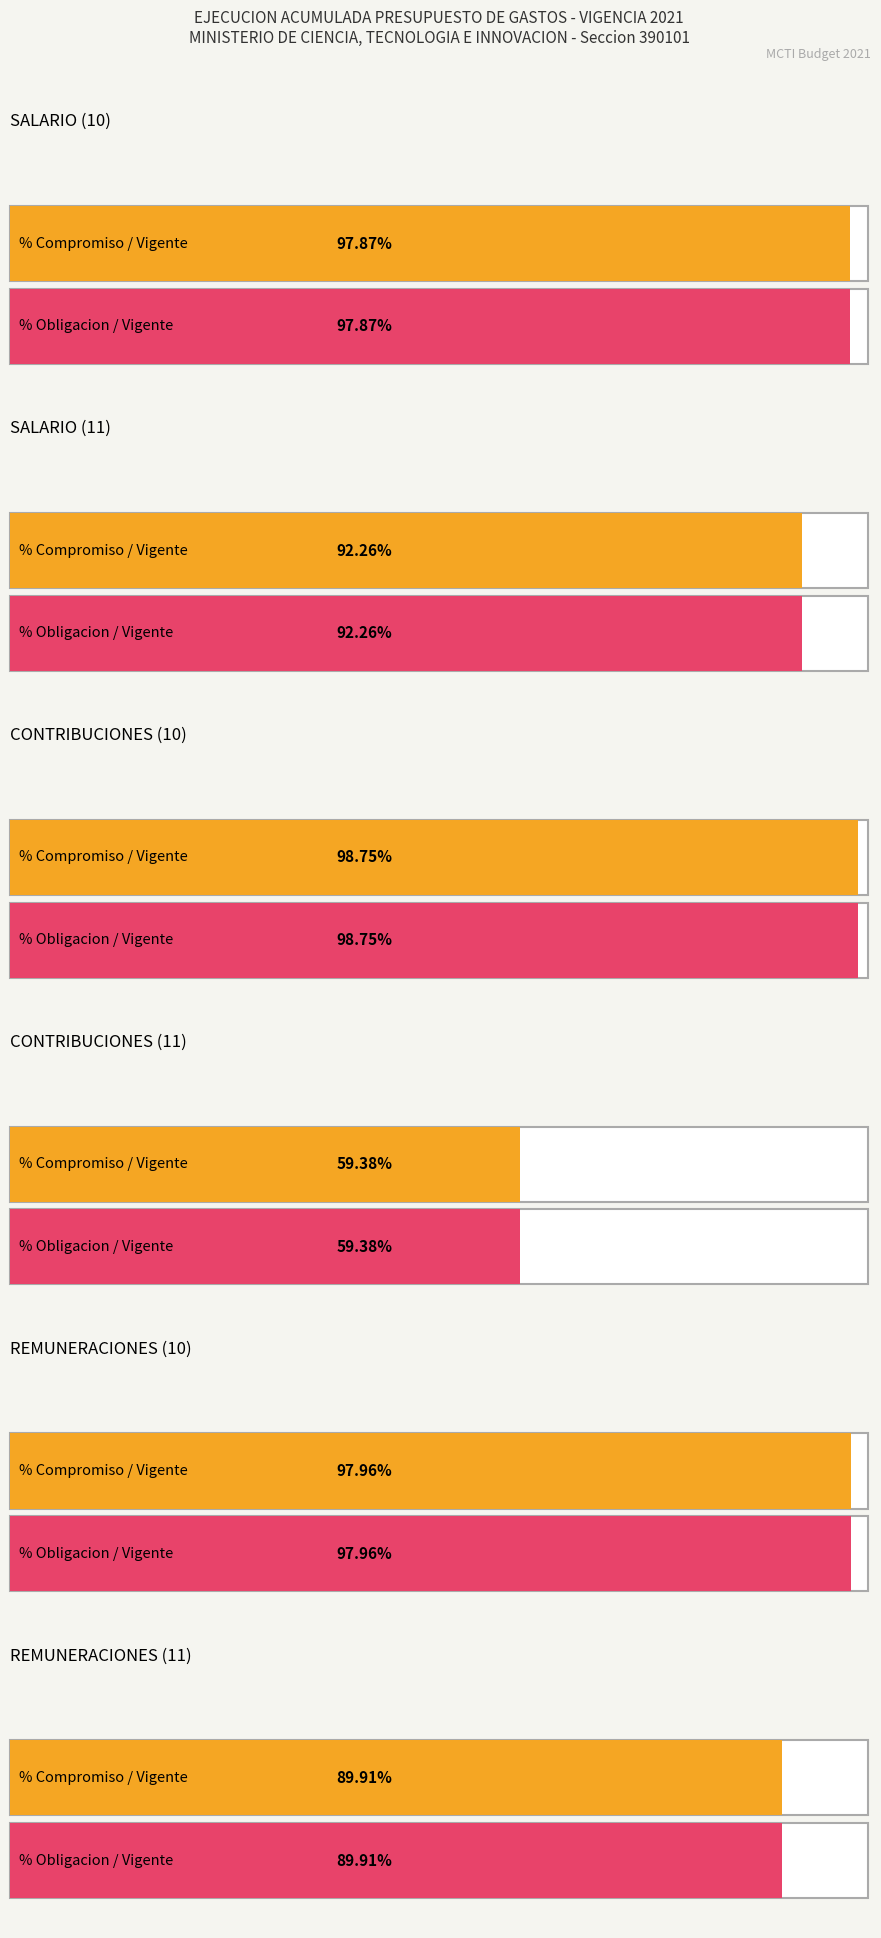

What is the label of the 2nd bar from the right?

REMUNERACIONES (10)